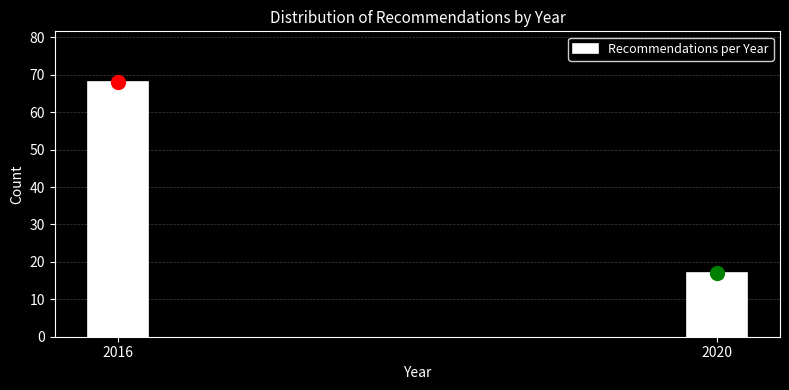

Reading left to right, what are all the values shown in this chart?

68	17